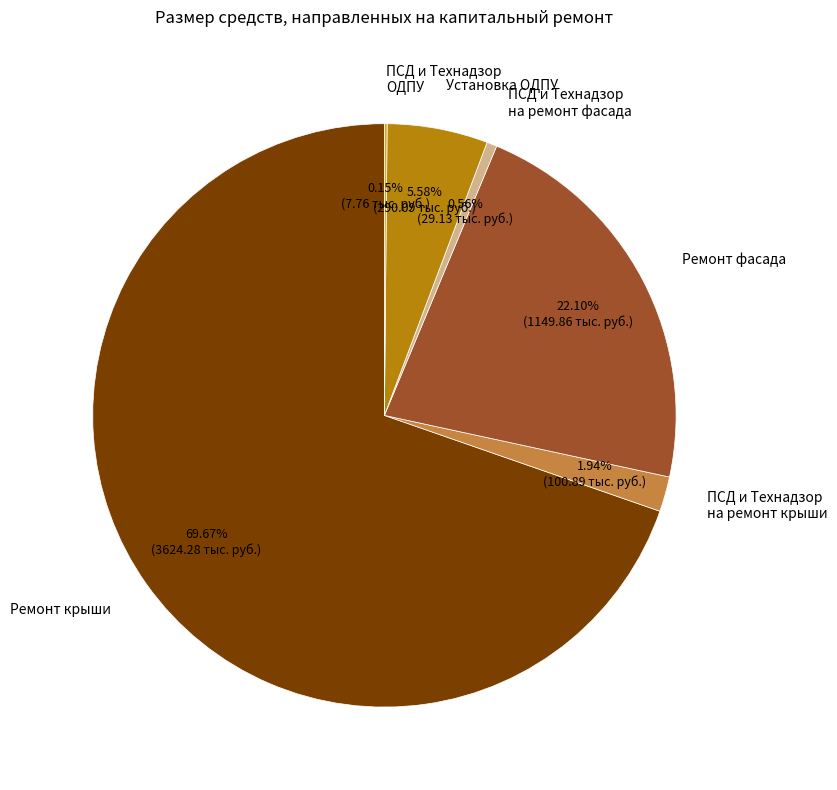

Is the sum of Установка ОДПУ and Ремонт крыши greater than half?

Yes